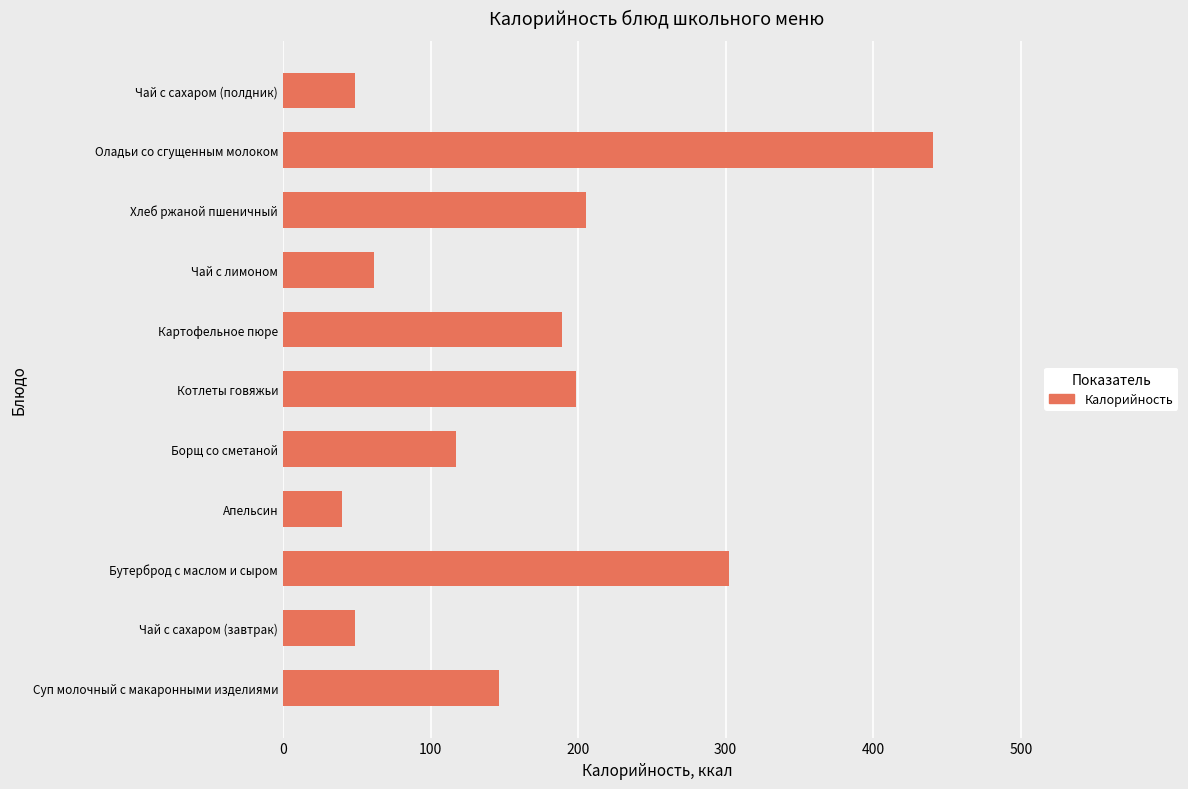

What is the minimum value shown in the chart?

39.9